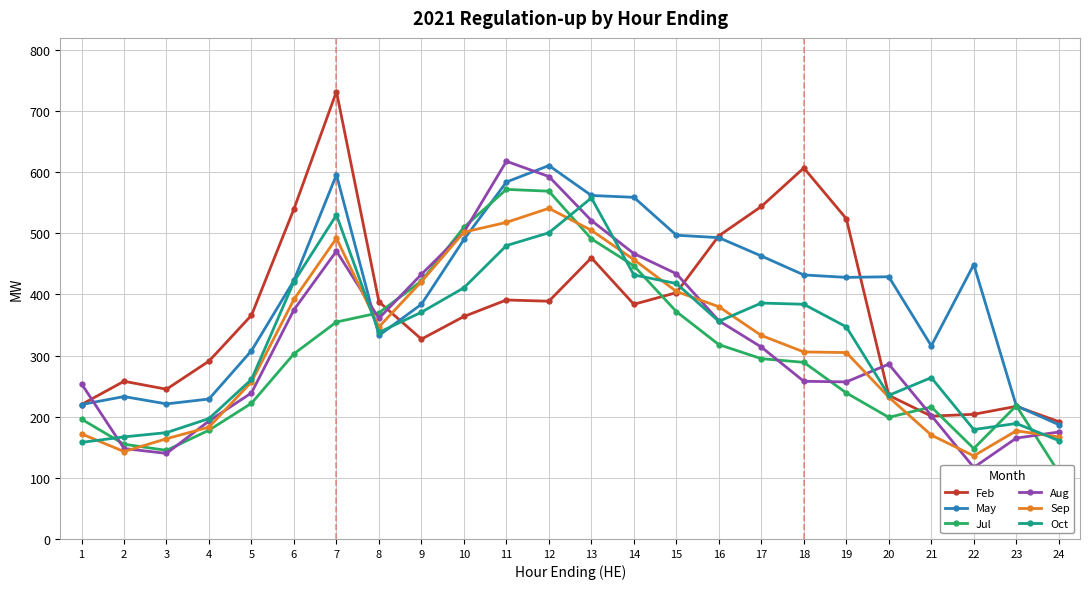

True or false: May has more than 0 interior local peaks.

True